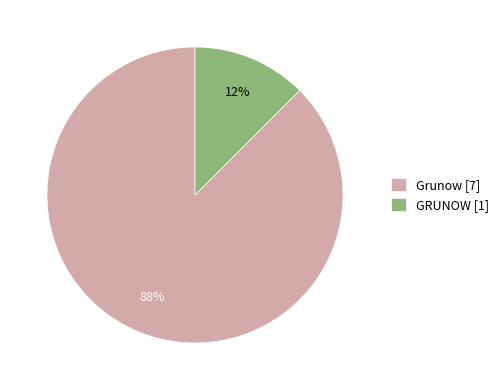

Combined, do Grunow [7] and GRUNOW [1] account for over 50%?

Yes